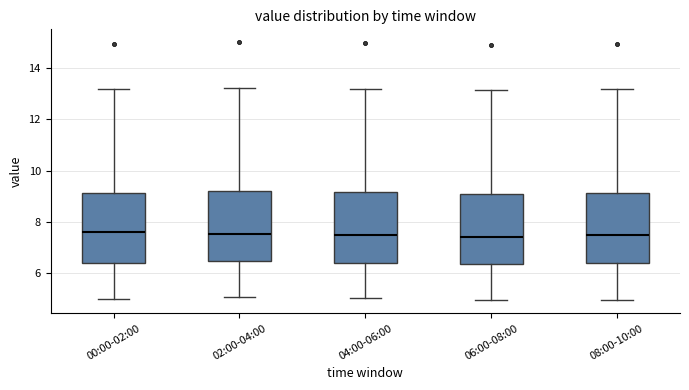

Reading left to right, transcribe this box plot: for each box, give where its median line is, the range the box spans, and where its two whiskers end, as read against the y-axis. The values are not printed on the chart, so give them approximately, as read against the axis.

00:00-02:00: median 7.6, box 6.4 to 9.2, whiskers 5.0 to 13.2
02:00-04:00: median 7.6, box 6.4 to 9.2, whiskers 5.2 to 13.2
04:00-06:00: median 7.6, box 6.4 to 9.2, whiskers 5.0 to 13.2
06:00-08:00: median 7.4, box 6.4 to 9.0, whiskers 5.0 to 13.2
08:00-10:00: median 7.6, box 6.4 to 9.2, whiskers 5.0 to 13.2